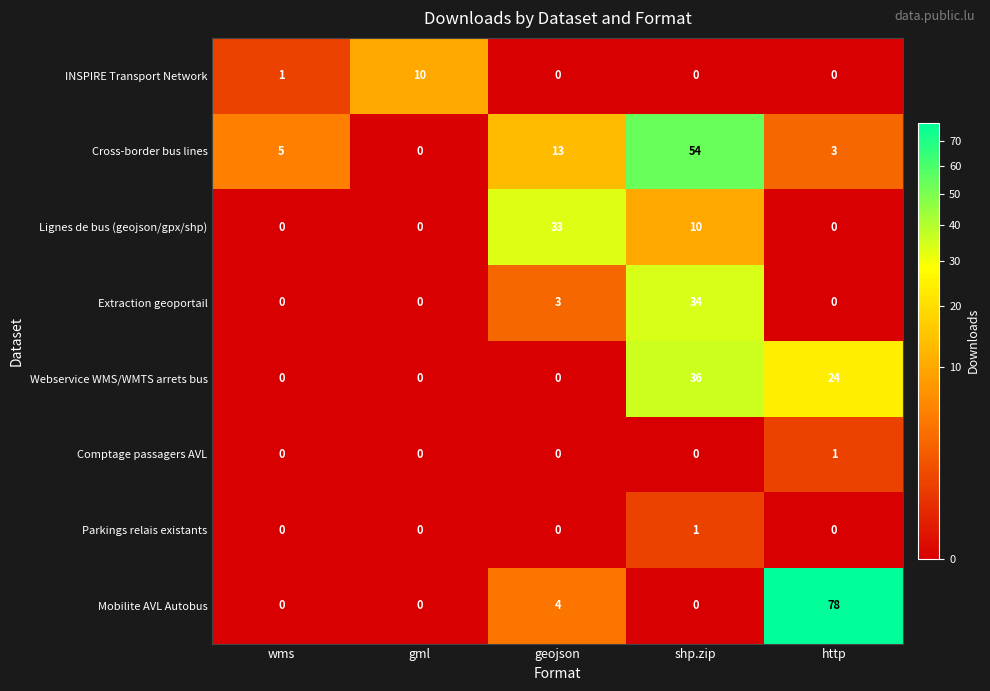

What value does the Cross-border bus lines series have at http, to the nearest 5?

5